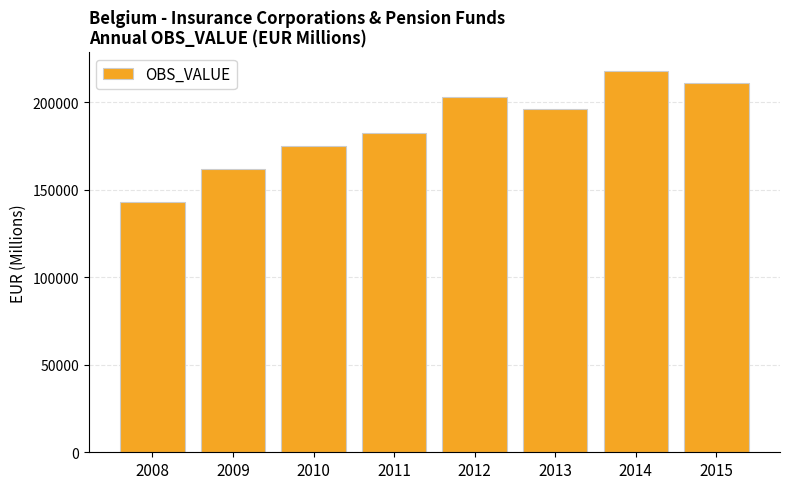

Reading left to right, list all the values displayed in this chart.

142764.5	161972.8	174907.8	182195.8	203026.8	196075.6	217784.7	210820.6